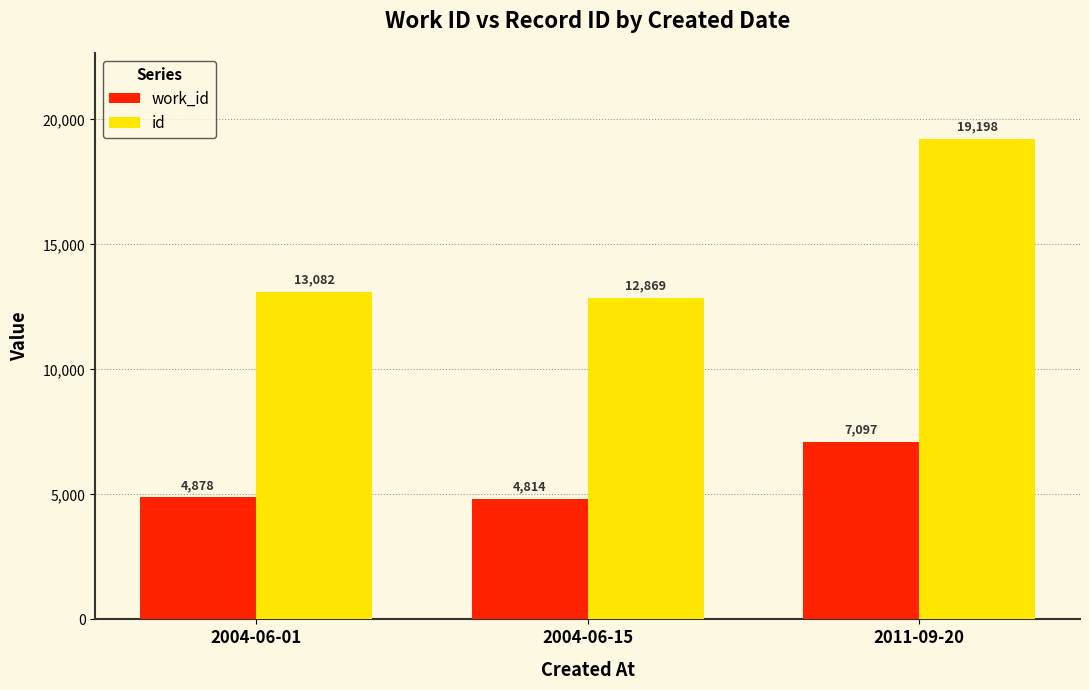

What is the minimum value for id?

12869